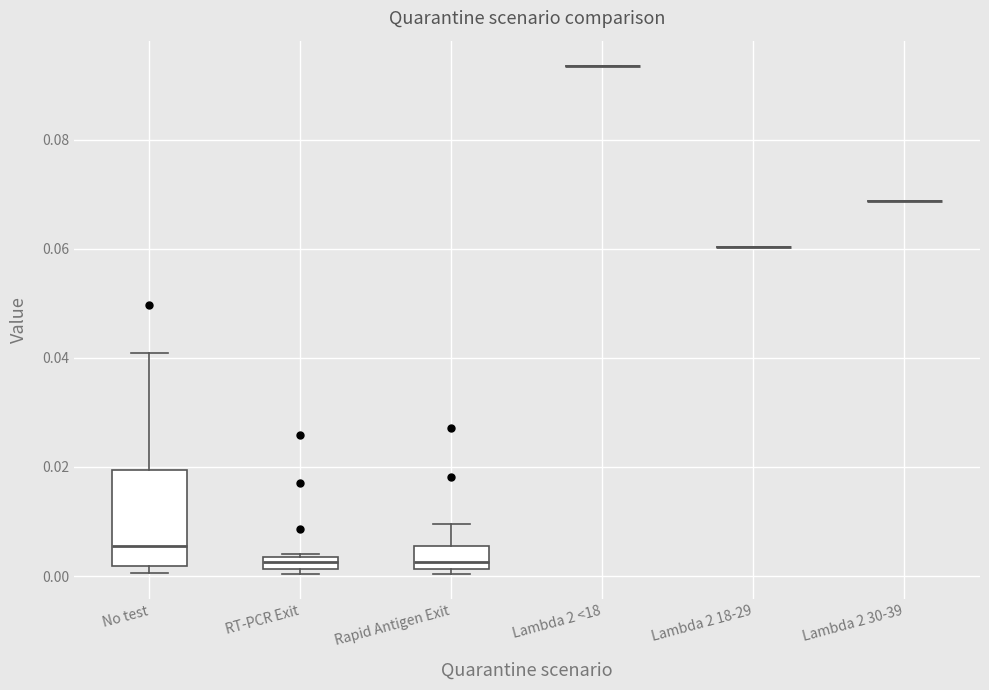

Where does the median line of the box for No test sit on the y-axis? The values are not printed on the chart, so give them approximately, as read against the axis.

0.006